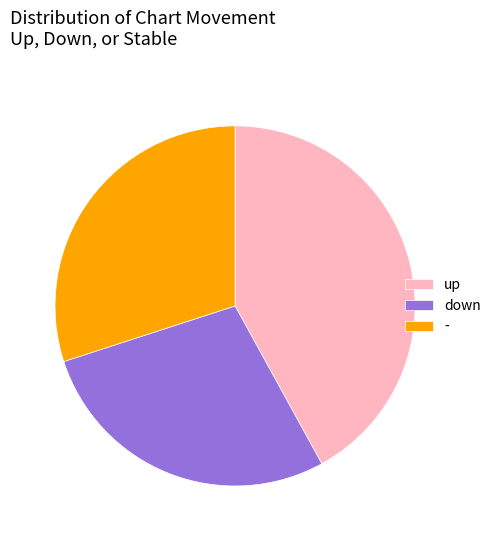

Count the number of slices in the pie.

3